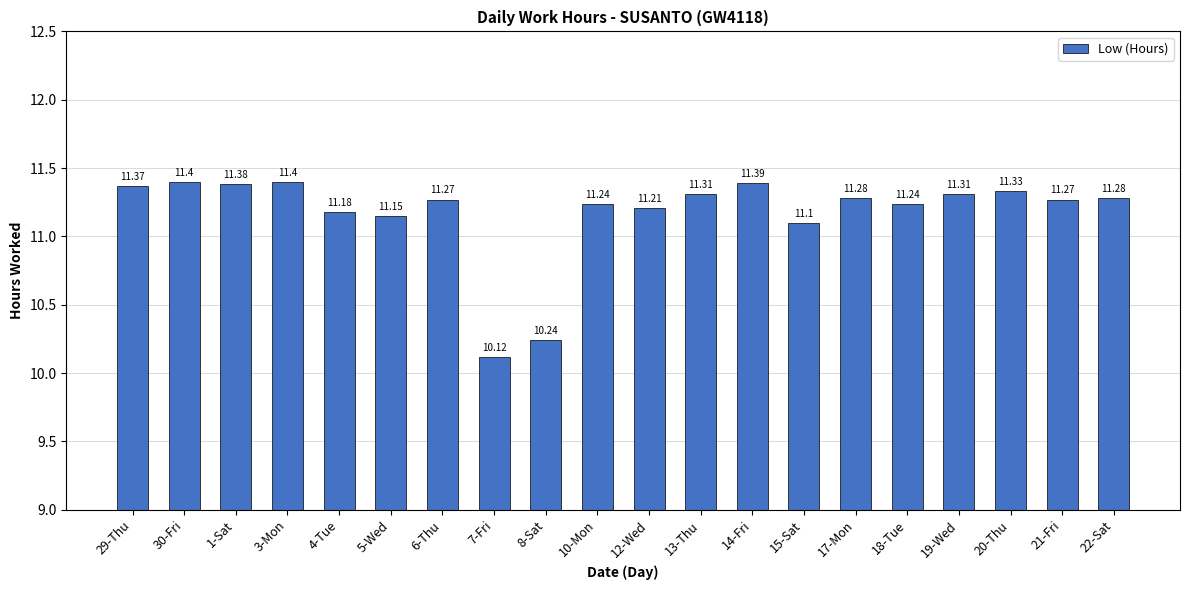

Which label corresponds to the smallest value in the chart?

7-Fri